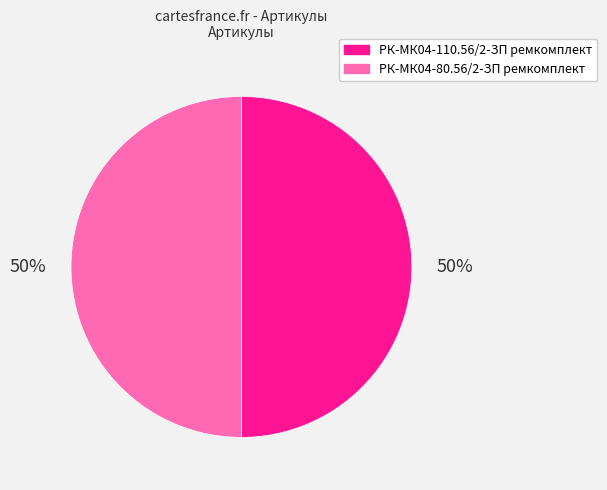

What is the ratio of the value at РК-МК04-110.56/2-ЗП ремкомплект to the value at РК-МК04-80.56/2-ЗП ремкомплект?

1.0